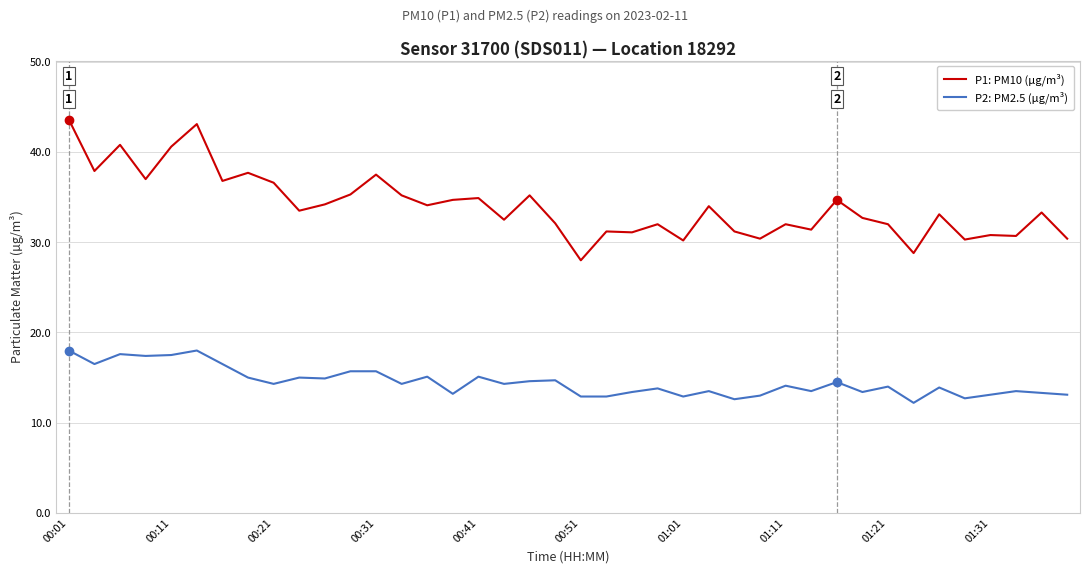

What is the minimum value for P2: PM2.5 (µg/m³)?

12.2